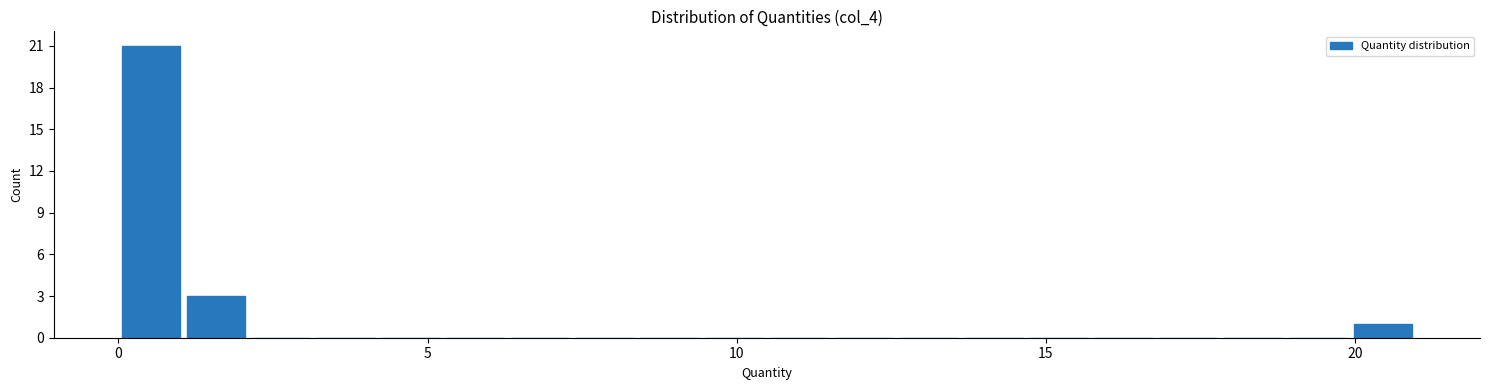

Around what value on the x-axis is the tallest bar? Give the approximate position of its centre, as read against the axis.

0.5